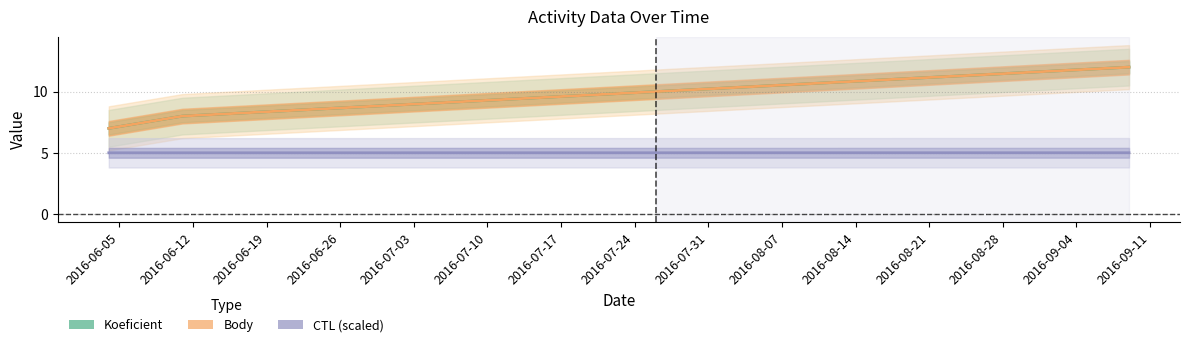

What is the total value across all series at 2016-06-05?

19.0